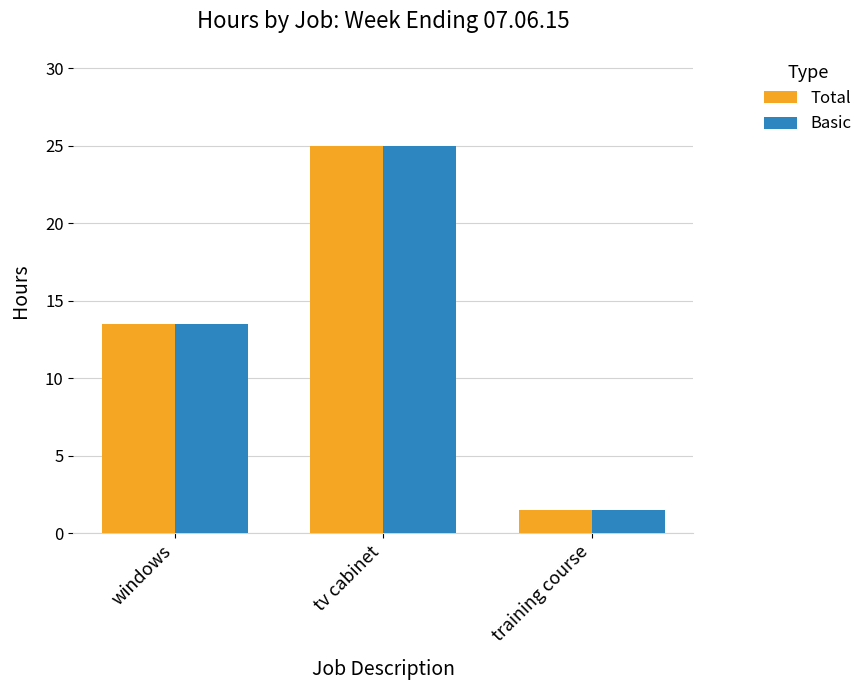

What is the average value of the Basic series?

13.3